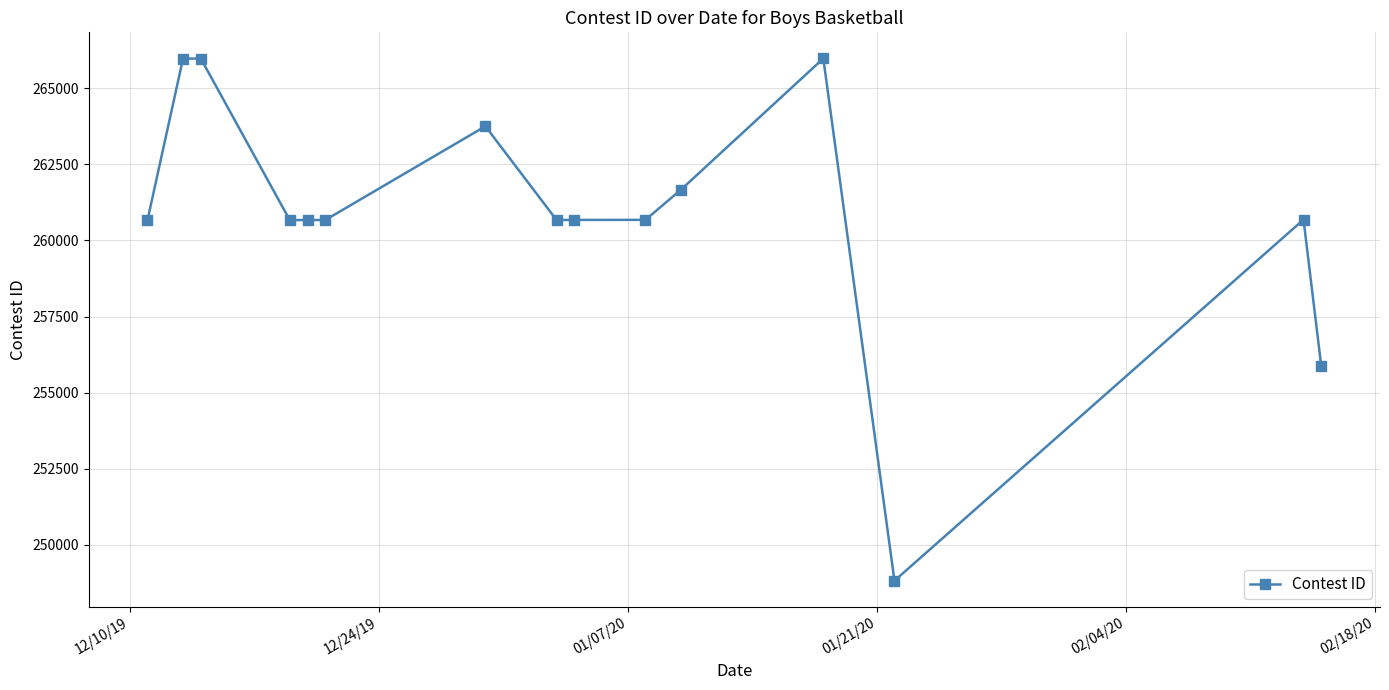

What is the smallest value displayed?

248811